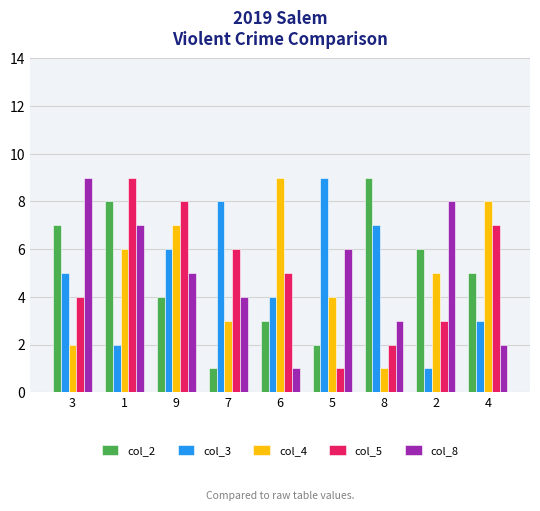

Rank the categories by col_2 value from highest to lowest.

8, 1, 3, 2, 4, 9, 6, 5, 7